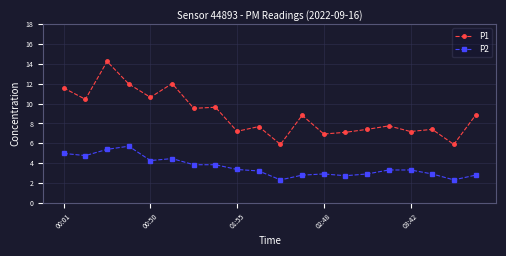

Which series has the largest range (max minus min)?

P1